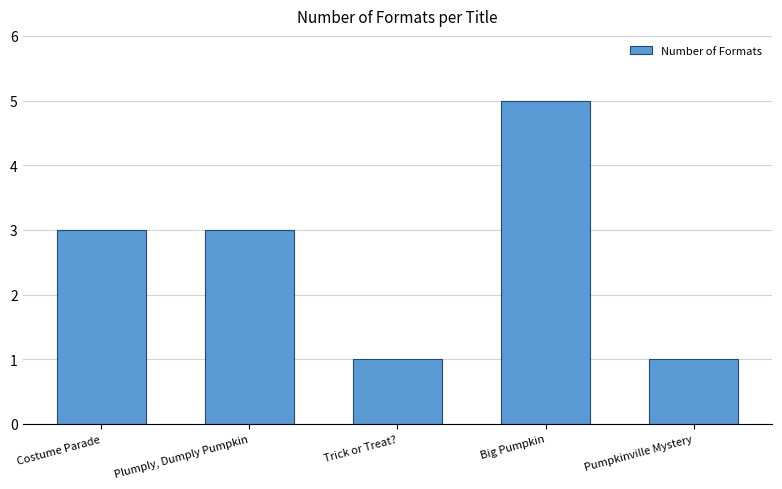

What is the sum of the values at Pumpkinville Mystery and Plumply, Dumply Pumpkin?

4